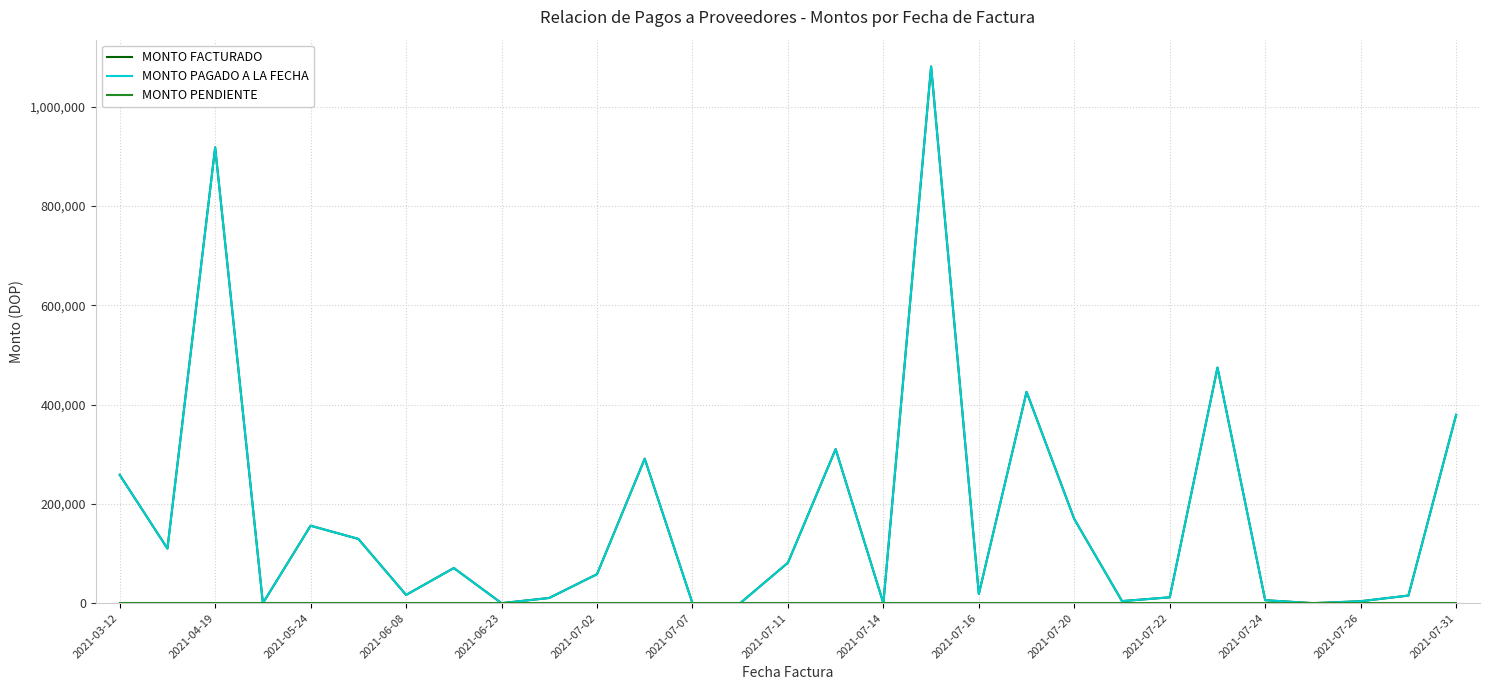

Is this an area chart (filled region under the line)?

No